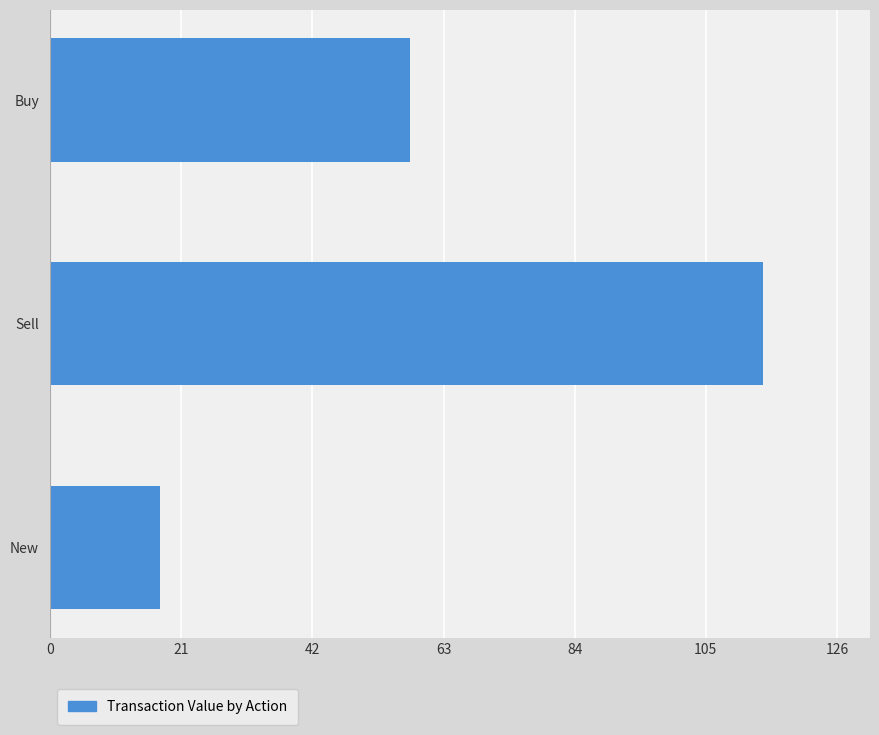

Which has a higher value, New or Buy?

Buy